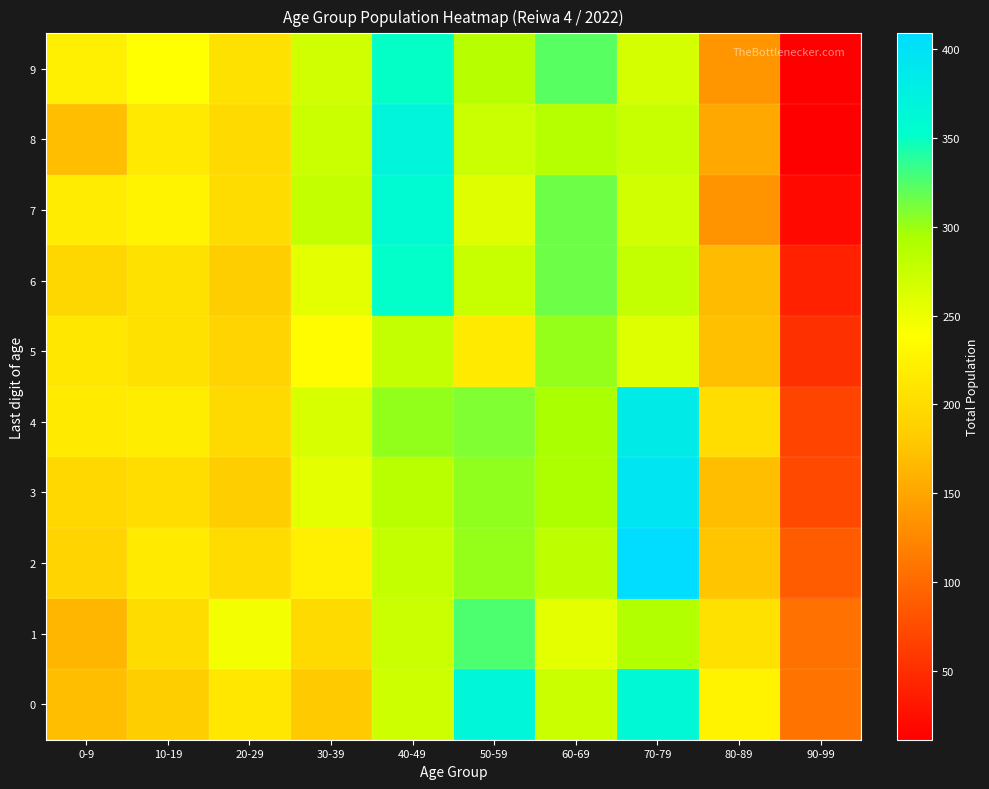

At how many categories does at least one series exceed 240?

6